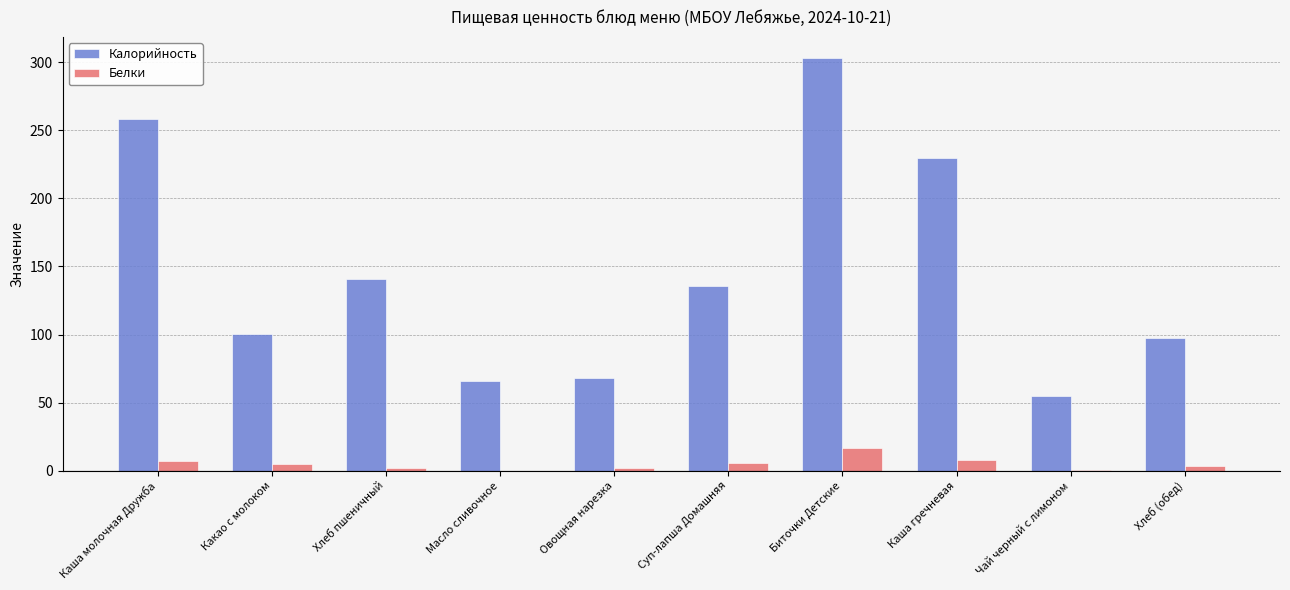

At which label does Калорийность reach its peak?

Биточки Детские